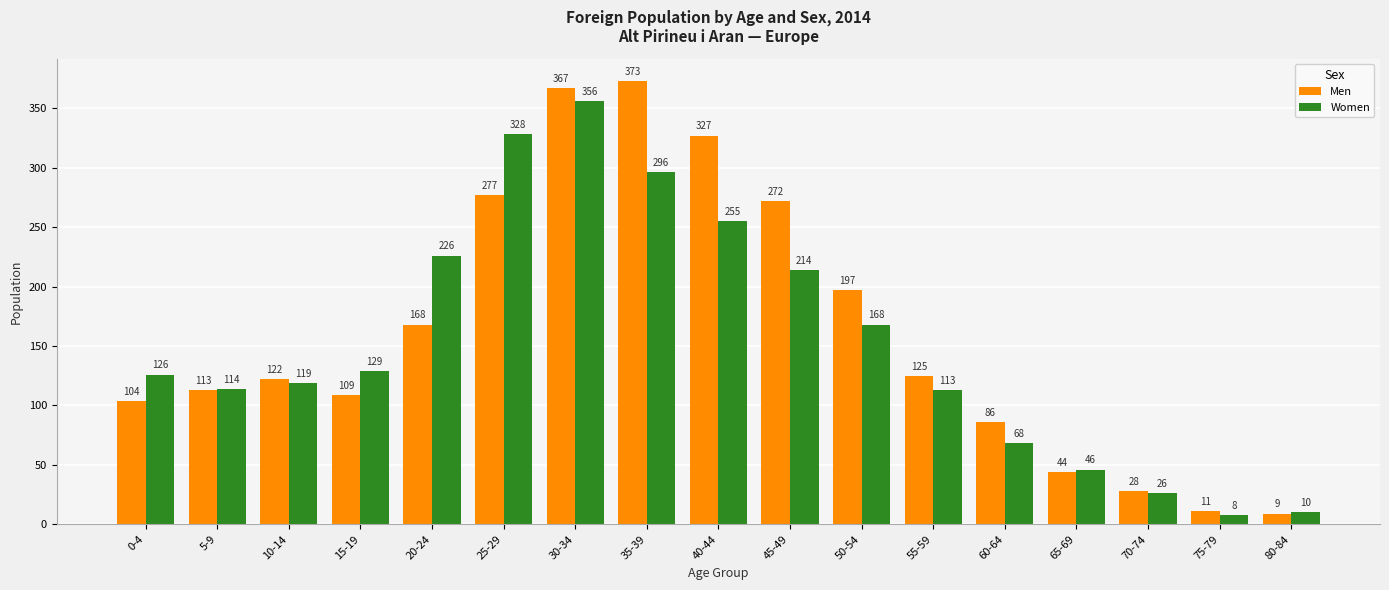

Which label corresponds to the largest value in the chart?

35-39